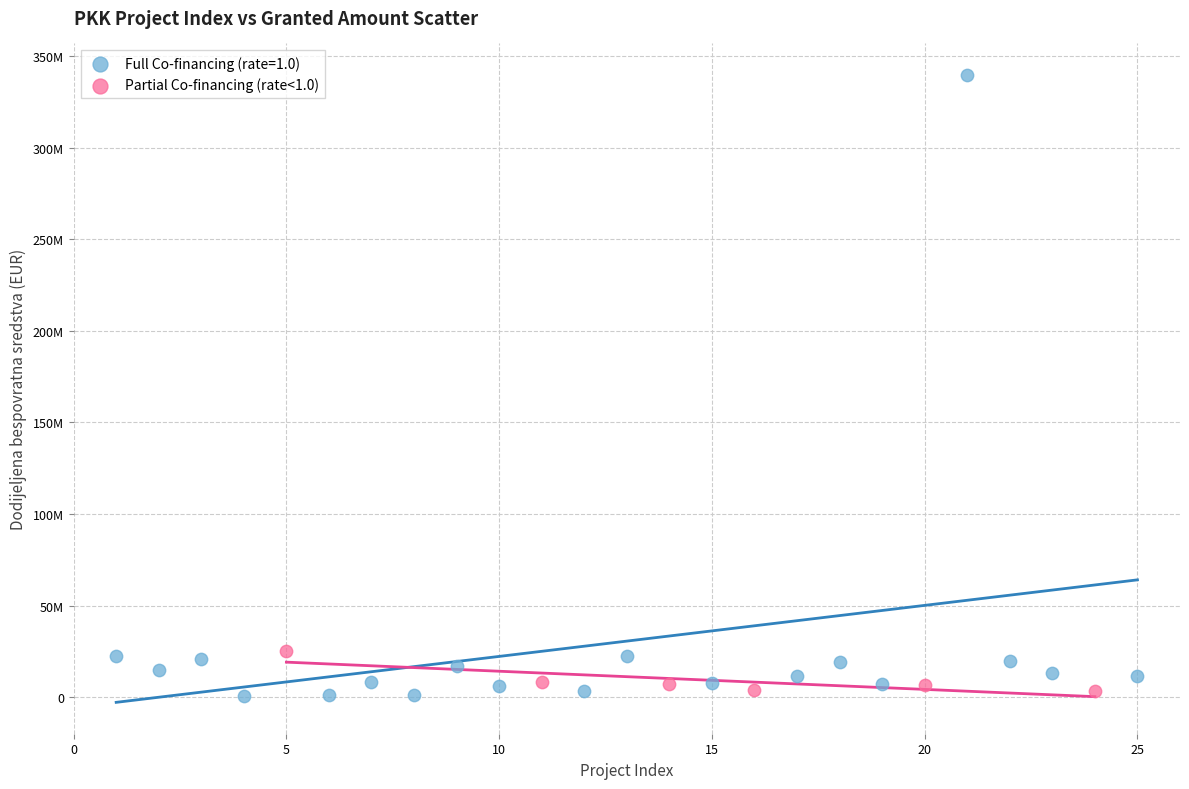

What are all the series names shown in the legend?

Full Co-financing (rate=1.0), Partial Co-financing (rate<1.0)